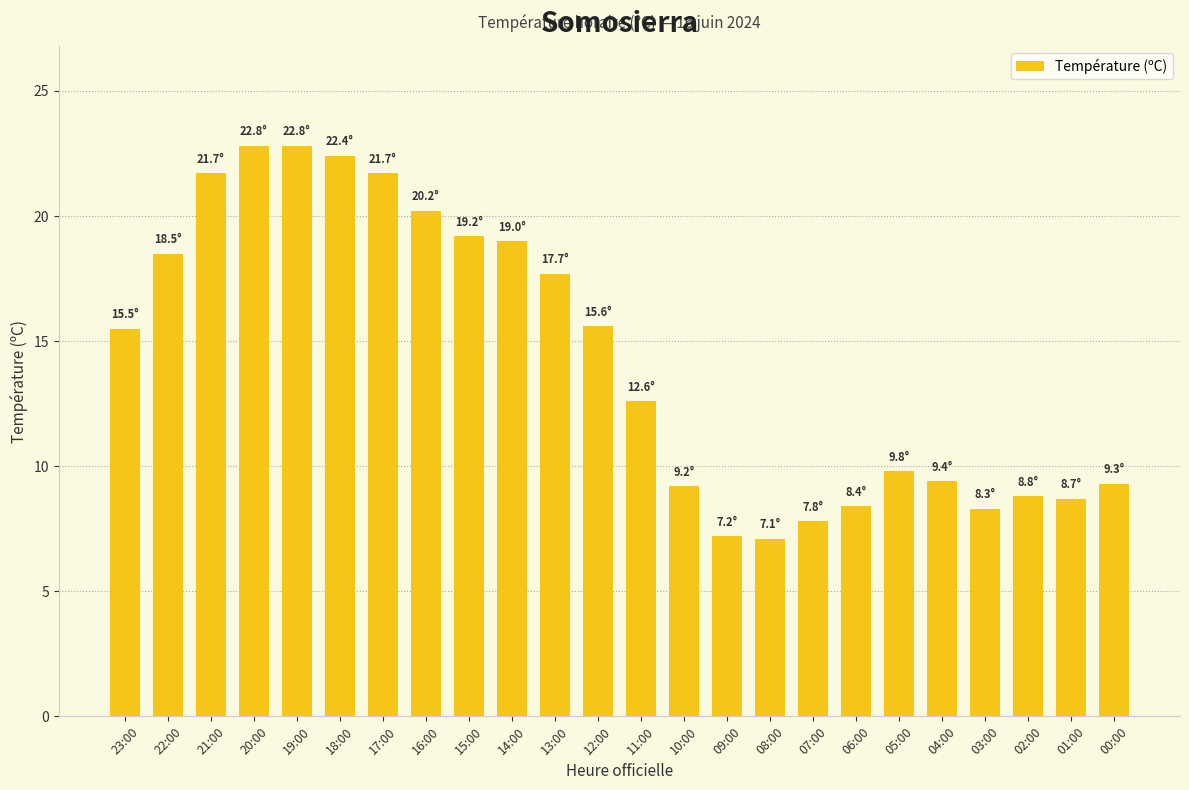

What is the label of the 10th bar from the left?

14:00